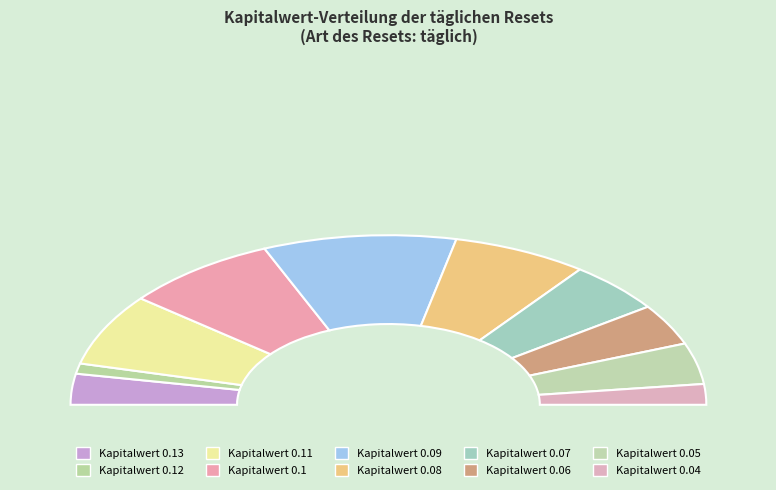

Combined, do 0.08 and 0.09 account for over 50%?

No